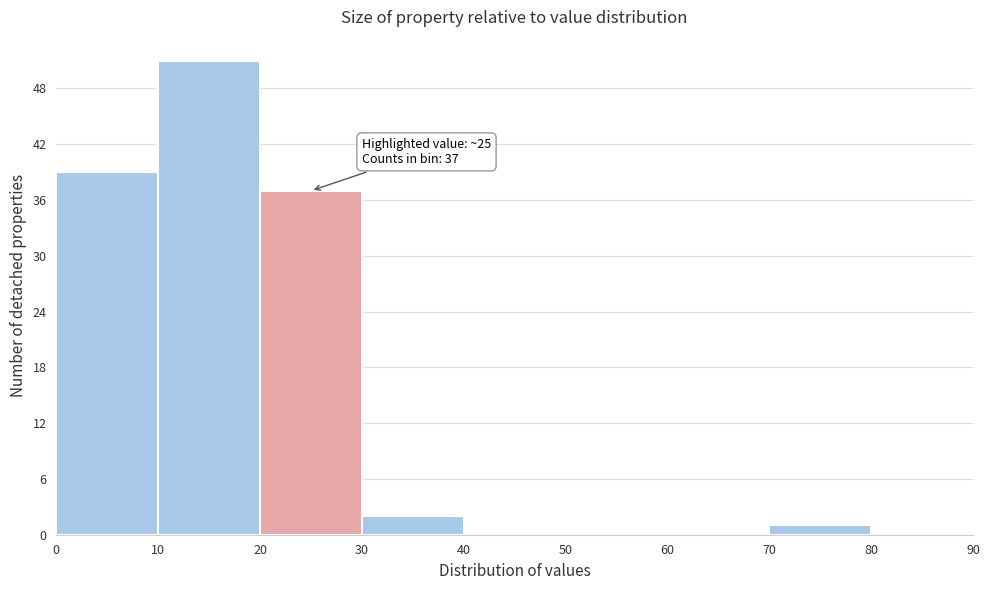

Over which range of the x-axis is the bar tallest?

10 to 20